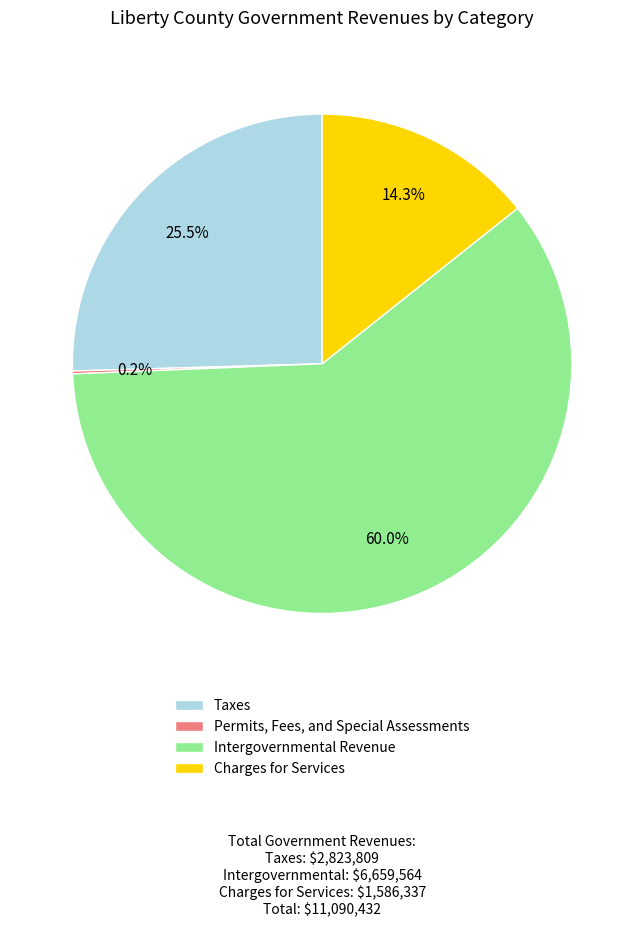

Which slice is the largest?

Intergovernmental Revenue